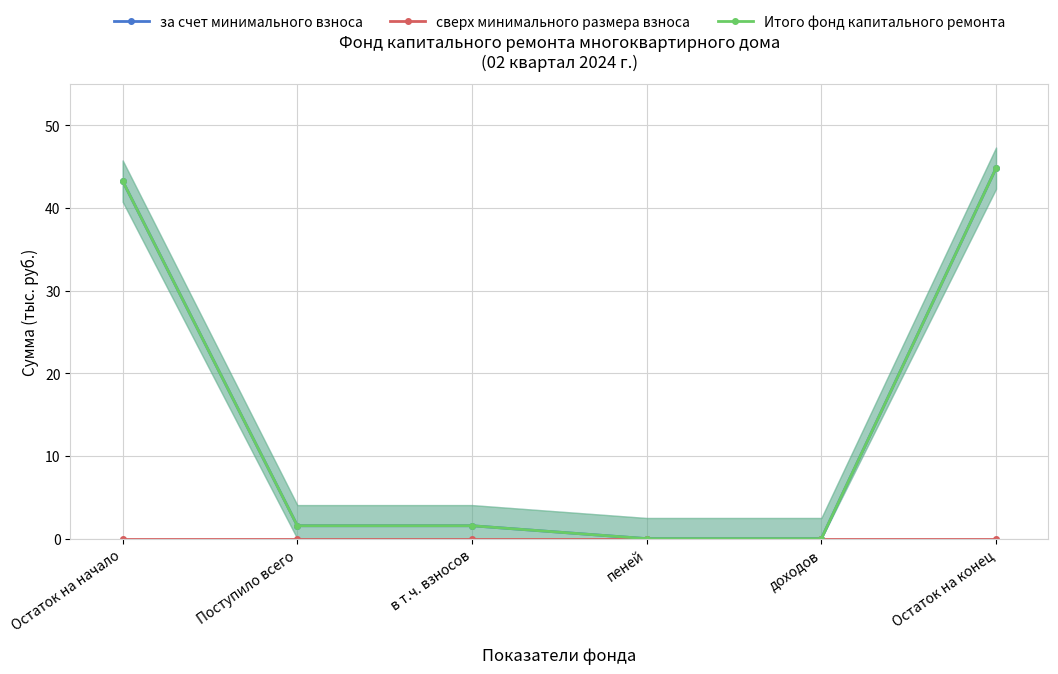

What is the sum of all за счет минимального взноса values?

91.2